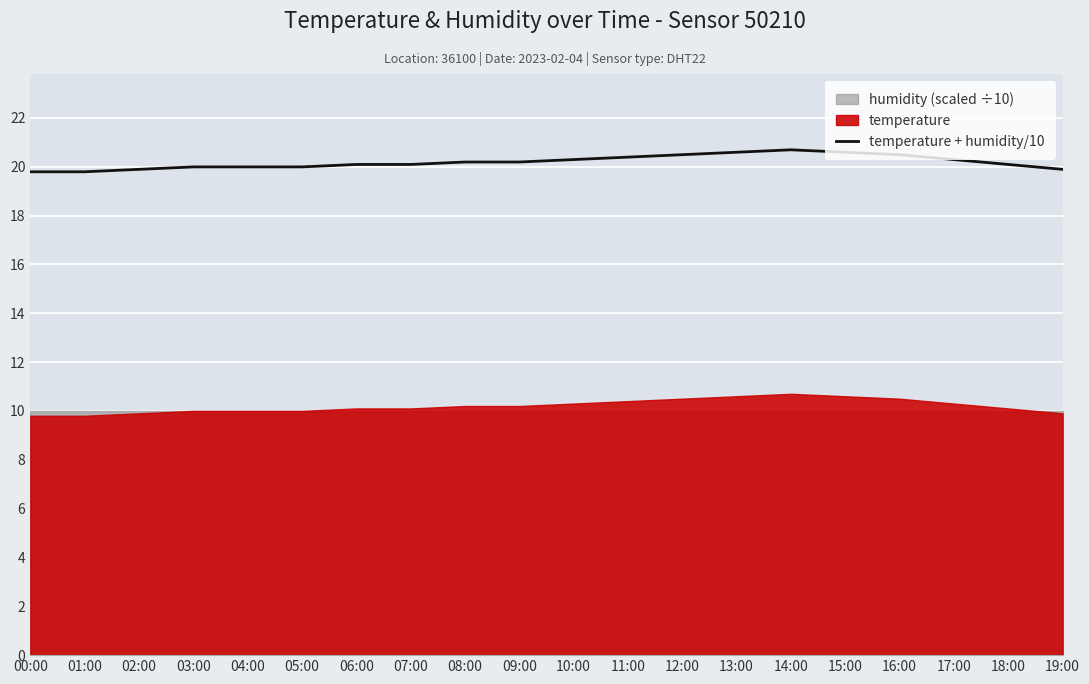

Reading left to right, extract all data points from this chart.

19.8	19.8	19.9	20.0	20.0	20.0	20.1	20.1	20.2	20.2	20.3	20.4	20.5	20.6	20.7	20.6	20.5	20.3	20.1	19.9